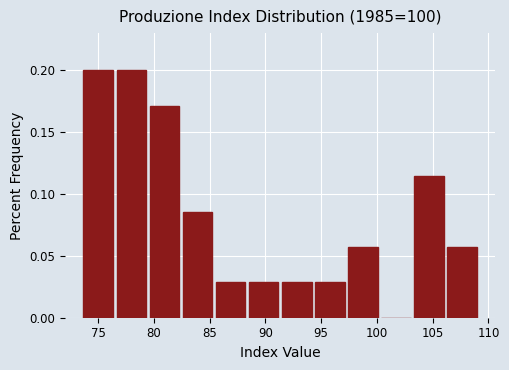

Reading left to right, transcribe this chart: for each bar, give the range it covers on the x-axis and its height. Neither the bar edges nor the heights are printed on the chart, so give them approximately, as read against the axes.

73.5 to 76.5: 0.200
76.5 to 79.5: 0.200
79.5 to 82.5: 0.170
82.5 to 85.5: 0.085
85.5 to 88.5: 0.030
88.5 to 91.5: 0.030
91.5 to 94.5: 0.030
94.5 to 97.0: 0.030
97.0 to 100.0: 0.055
100.0 to 103.0: 0
103.0 to 106.0: 0.115
106.0 to 109.0: 0.055